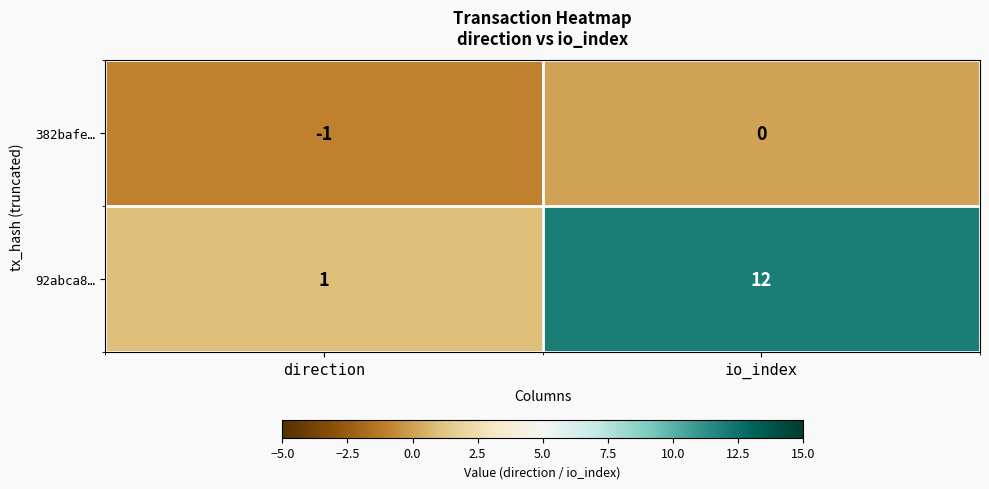

Which series has the largest total across all categories?

92abca8…